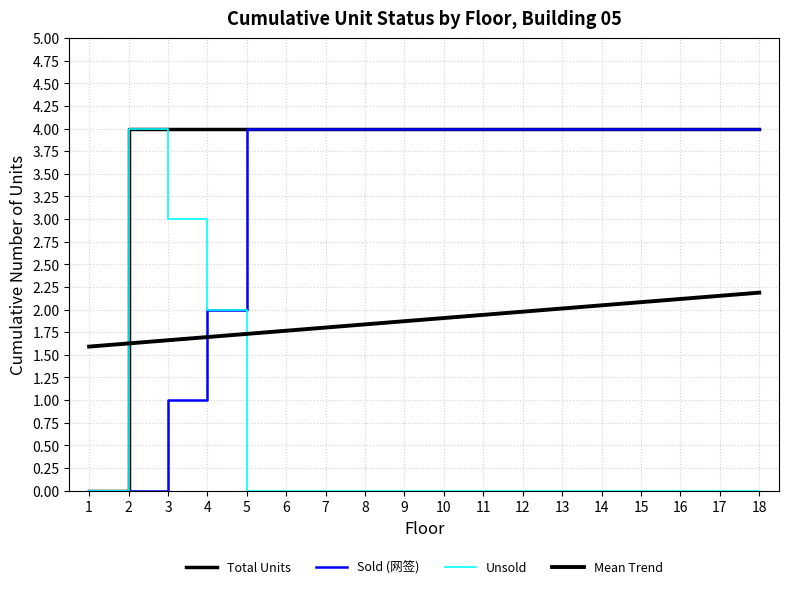

Count the number of categories in the chart.

18